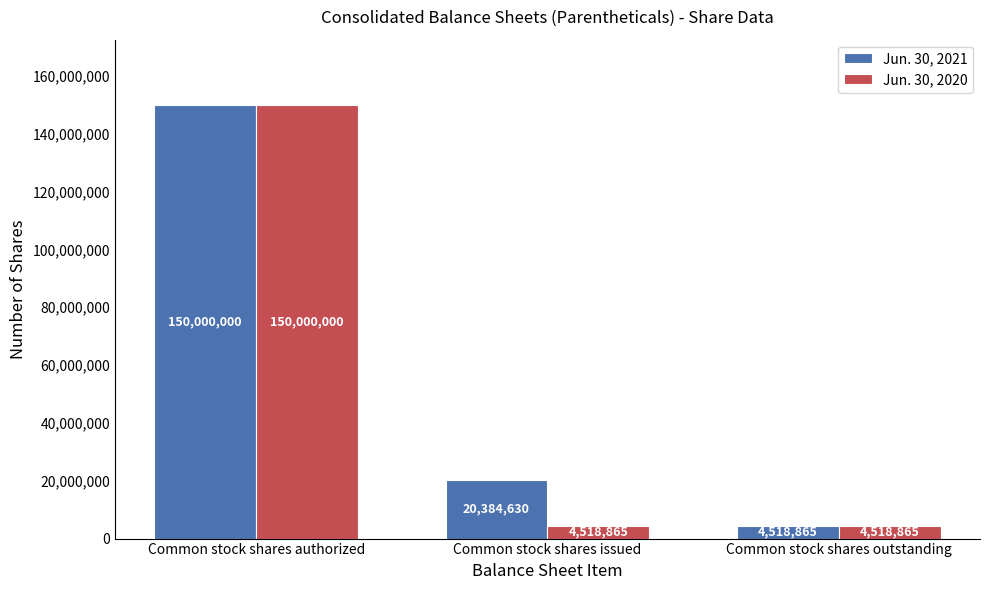

Rank the categories by Jun. 30, 2021 value from lowest to highest.

Common stock shares outstanding, Common stock shares issued, Common stock shares authorized